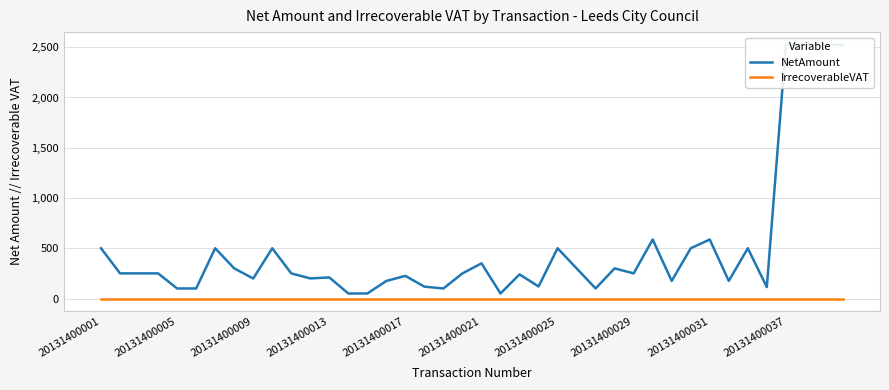

What is the spread (max minus min) of values at 20131400029?

300